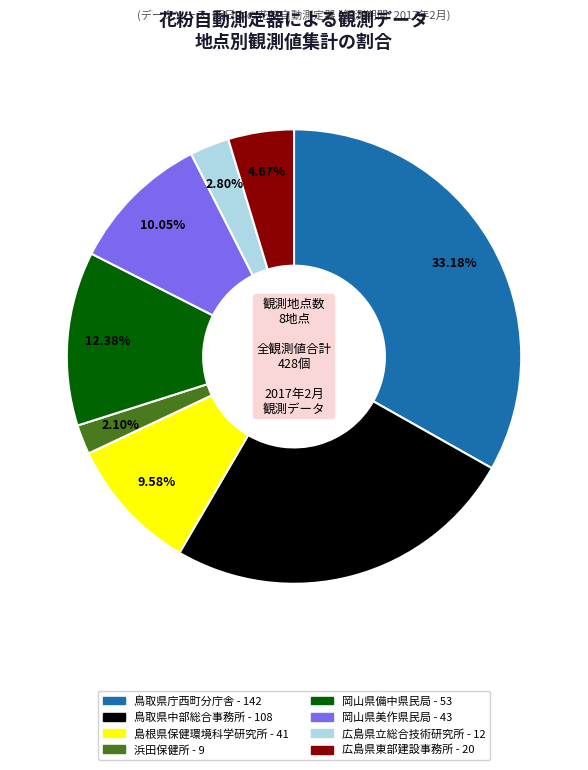

How many segments does this pie chart have?

8